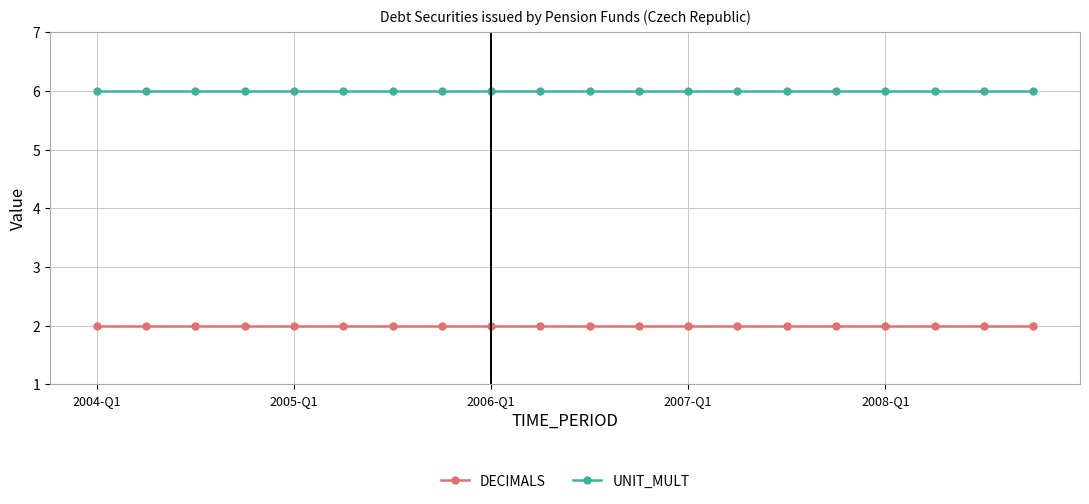

What is the highest value of the UNIT_MULT series?

6